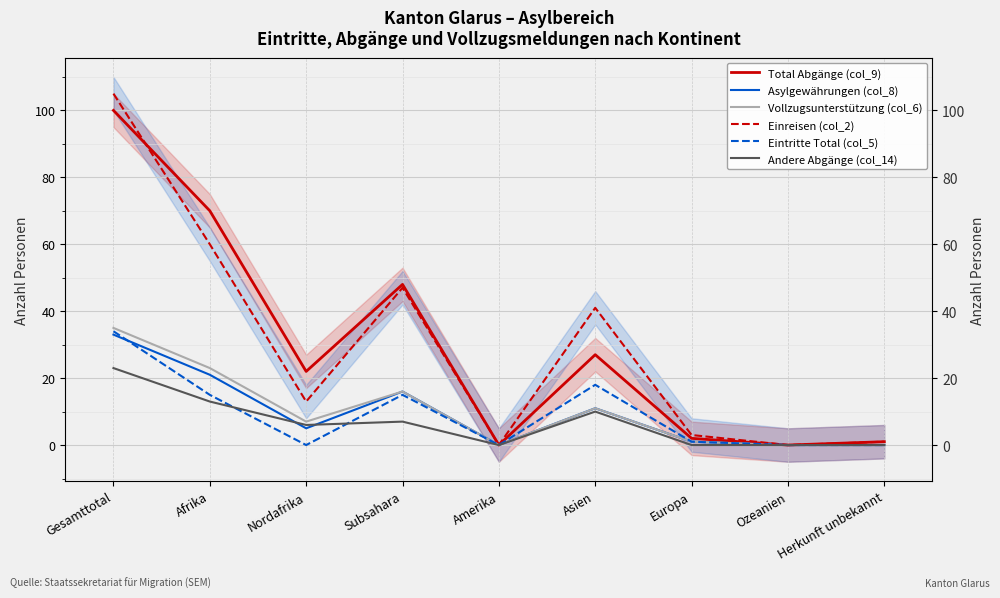

At which label is Eintritte Total (col_5) closest to 17?

Asien